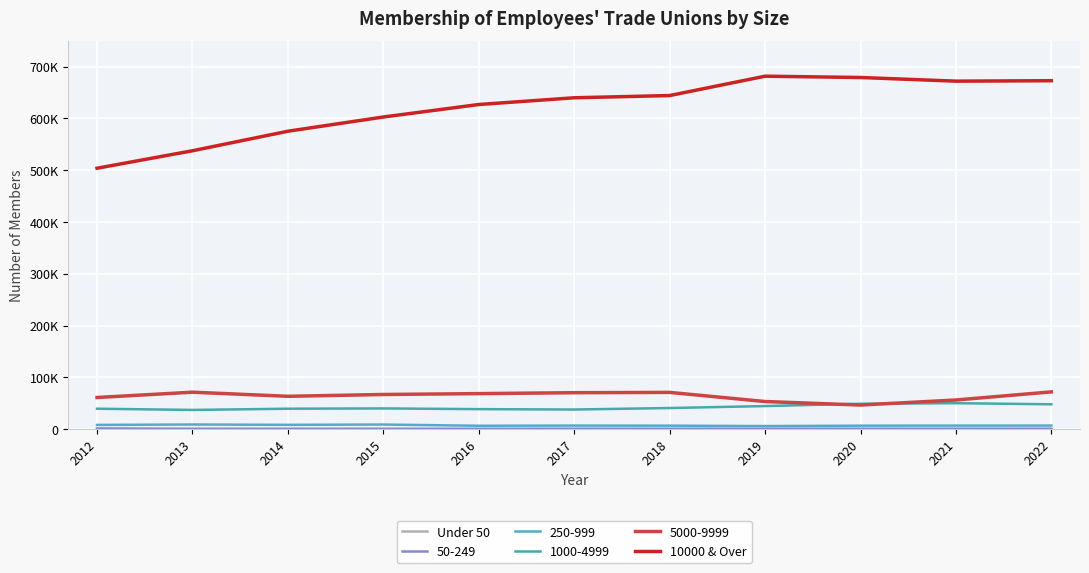

The Under 50 series shows 0 at 2021. True or false?

True